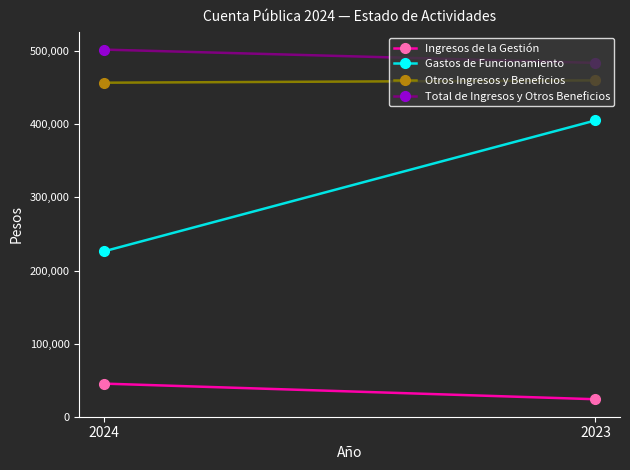

Reading left to right, list all the values displayed in this chart.

Ingresos de la Gestión: 45295	23908
Gastos de Funcionamiento: 226210	405365
Otros Ingresos y Beneficios: 456957	460105
Total de Ingresos y Otros Beneficios: 502252	484013